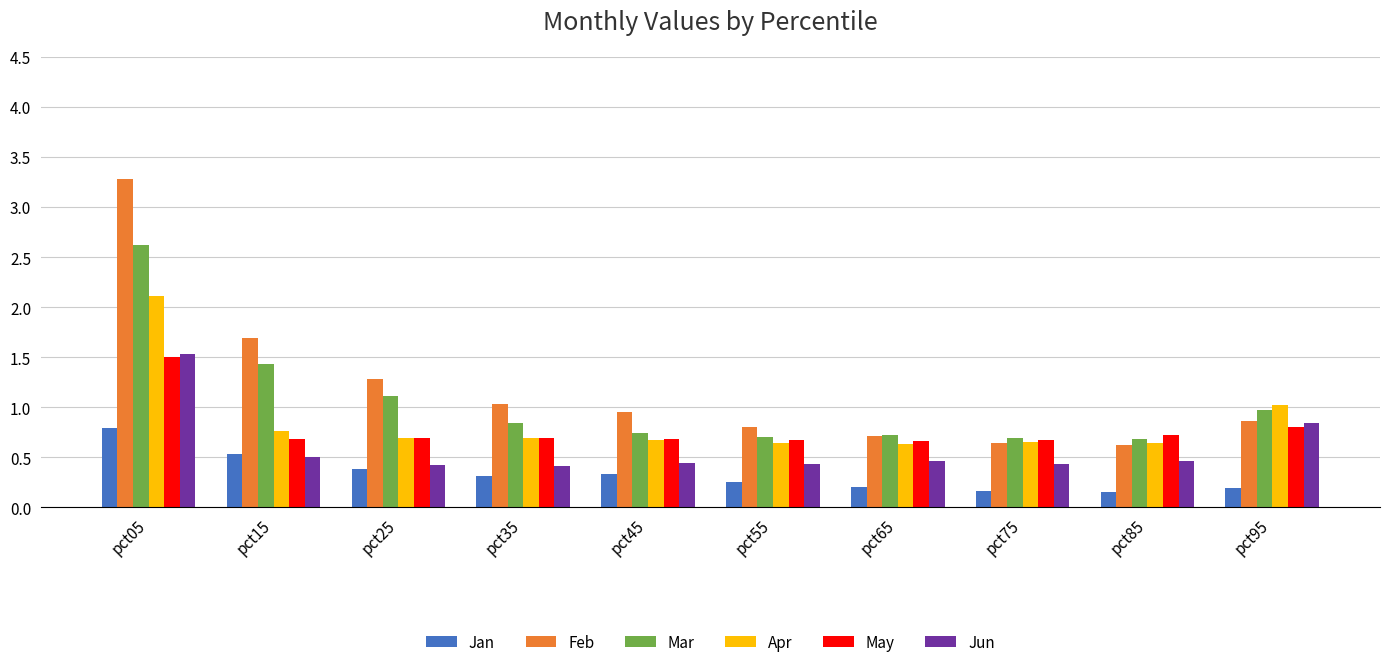

How many bars are there in total?

60